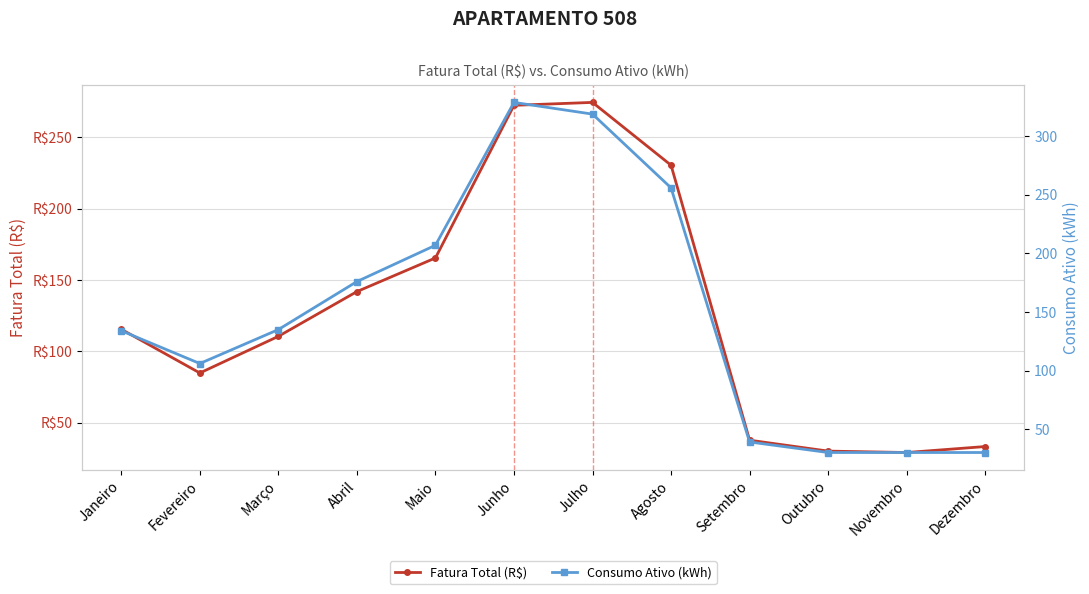

How many lines are shown in the chart?

2